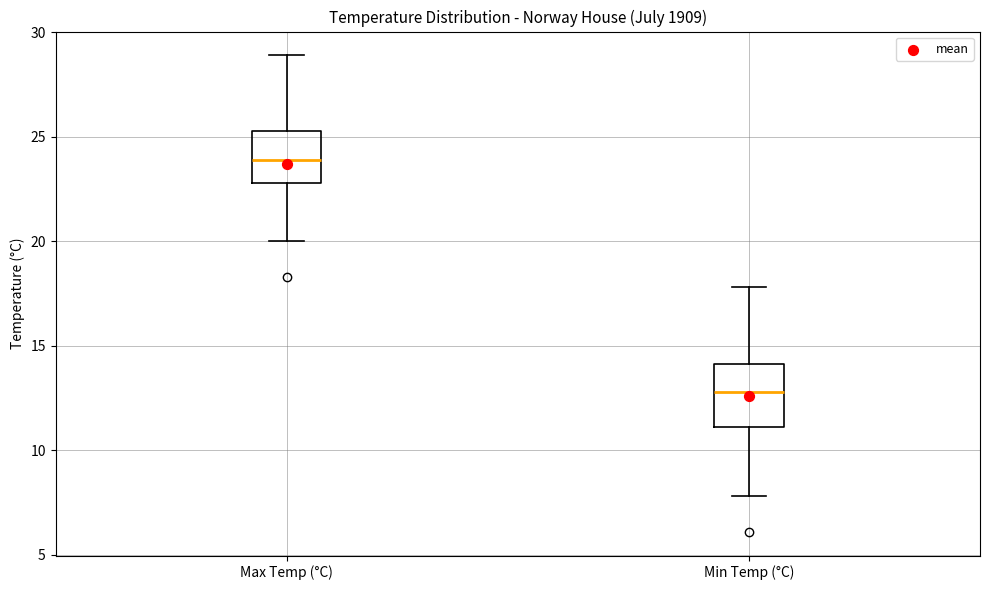

Which box is the tallest, from its lower edge to its upper edge?

Min Temp (°C)